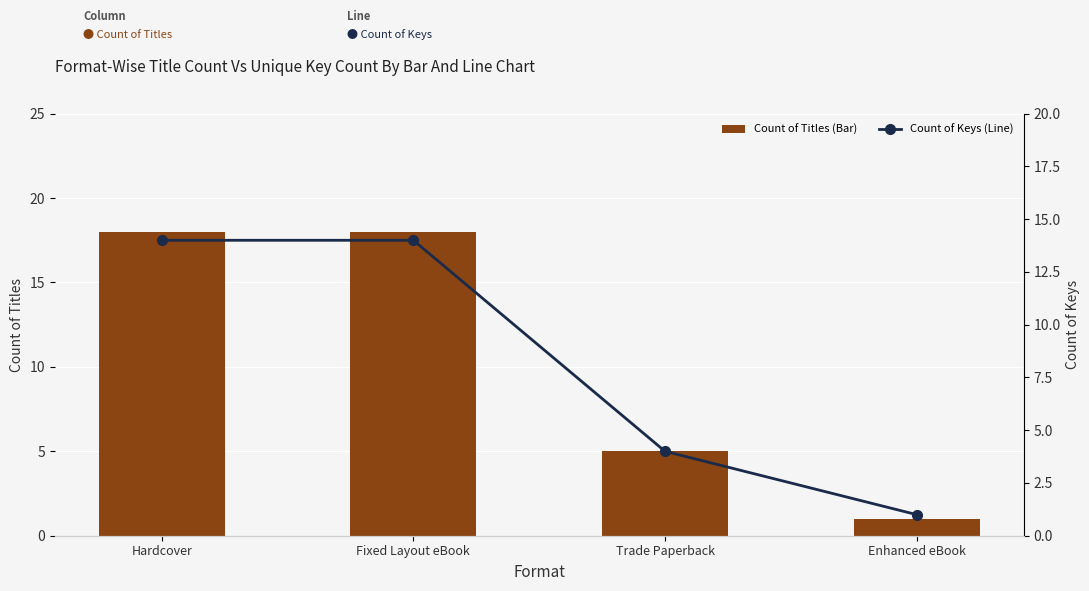

Which series has the largest range (max minus min)?

Count of Titles (Bar)